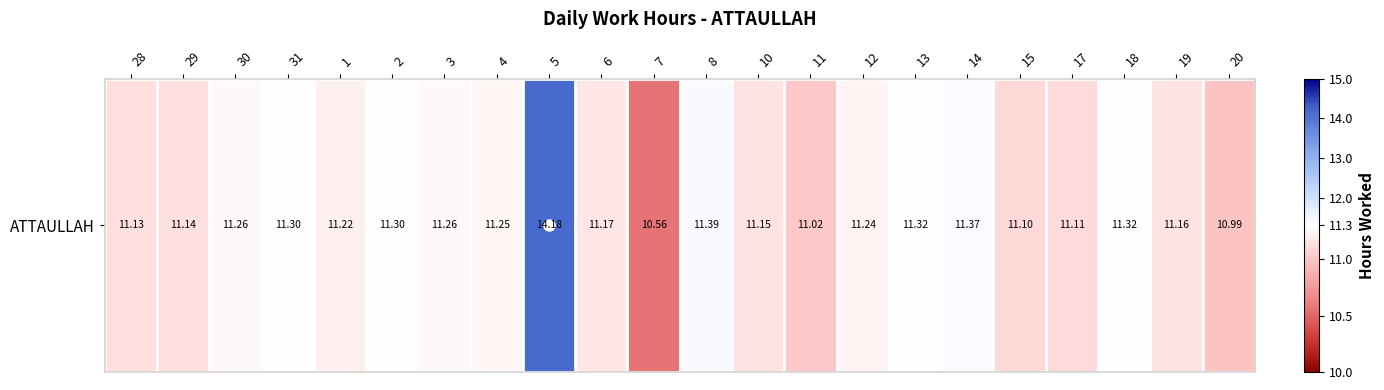

Reading left to right, transcribe all the data shown in this chart.

28=11.1	29=11.1	30=11.3	31=11.3	1=11.2	2=11.3	3=11.3	4=11.2	5=14.2	6=11.2	7=10.6	8=11.4	10=11.2	11=11.0	12=11.2	13=11.3	14=11.4	15=11.1	17=11.1	18=11.3	19=11.2	20=11.0